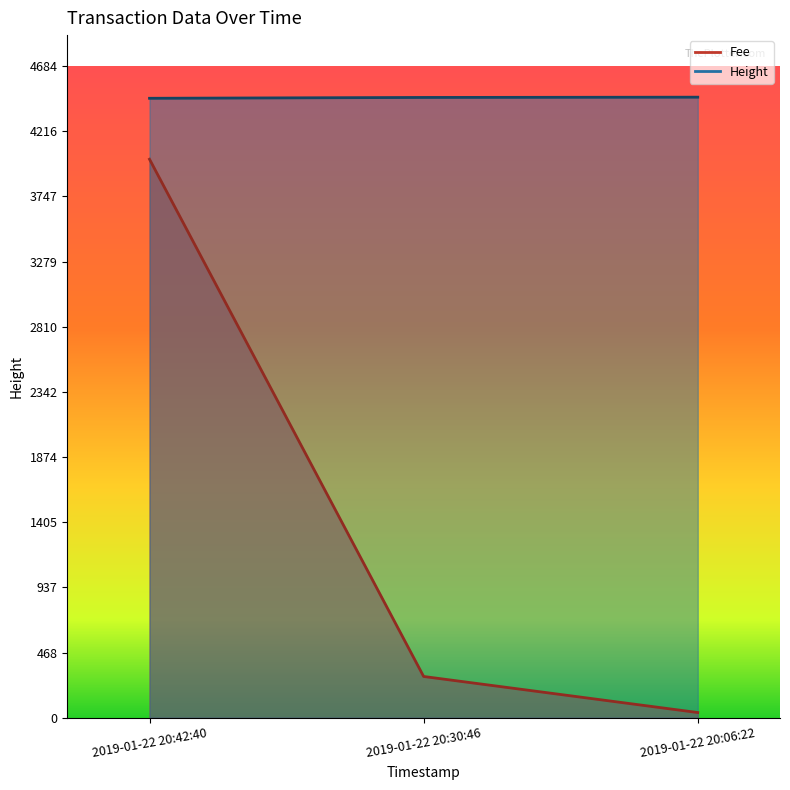

Which has a higher value, 2019-01-22 20:30:46 or 2019-01-22 20:42:40?

2019-01-22 20:42:40